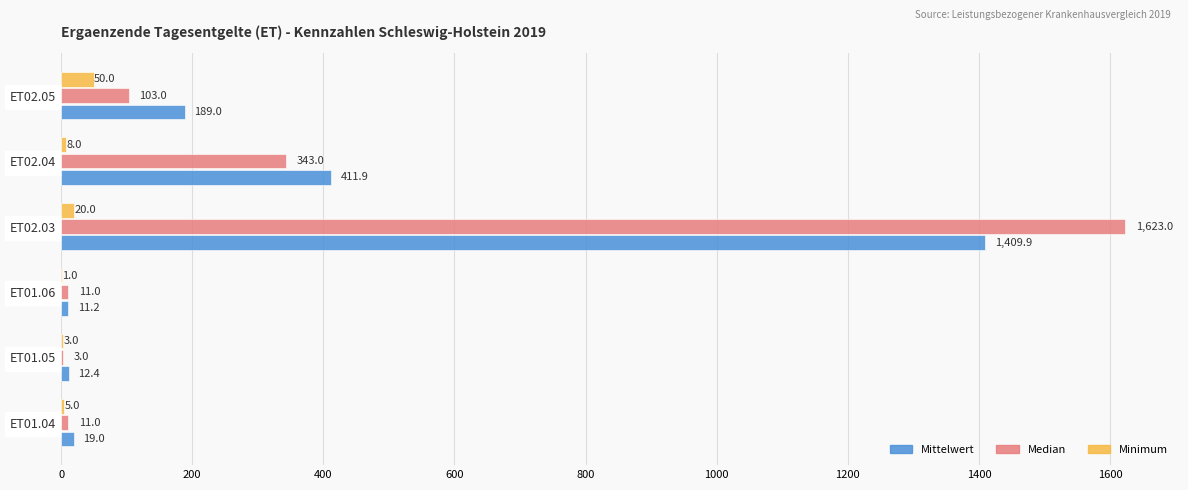

Which series has the largest total across all categories?

Median